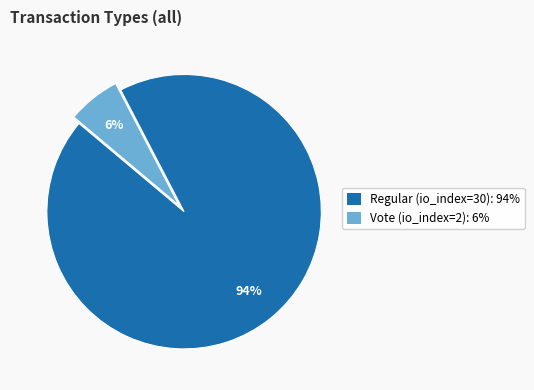

Do Regular (io_index=30) and Vote (io_index=2) together represent more than half of the pie?

Yes